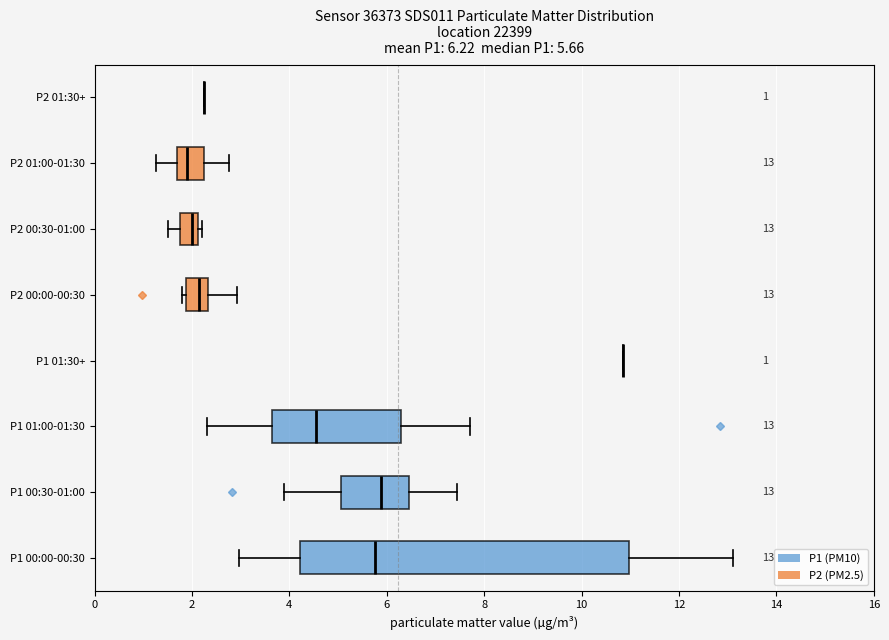

Comparing the boxes themselves (not the whiskers), which one is the widest?

P1 00:00-00:30